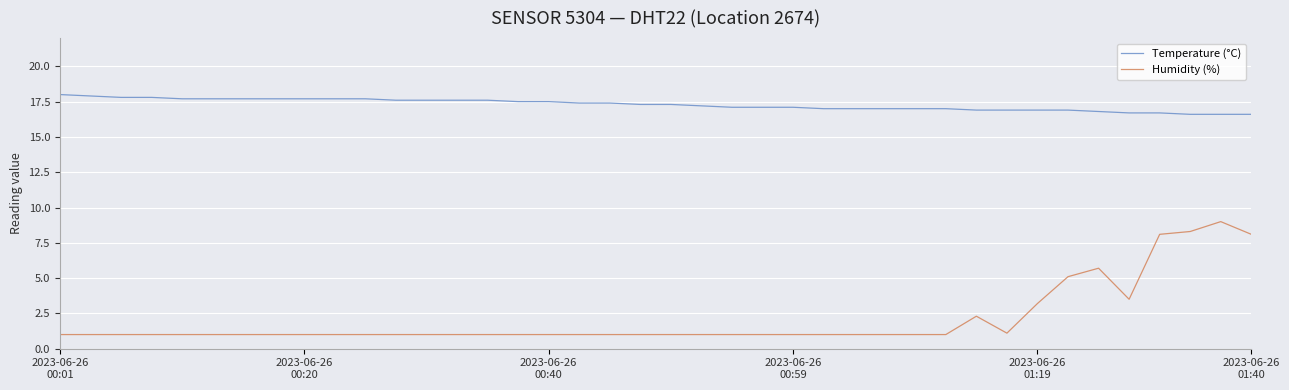

True or false: Humidity (%) and Temperature (°C) cross at least once.

False